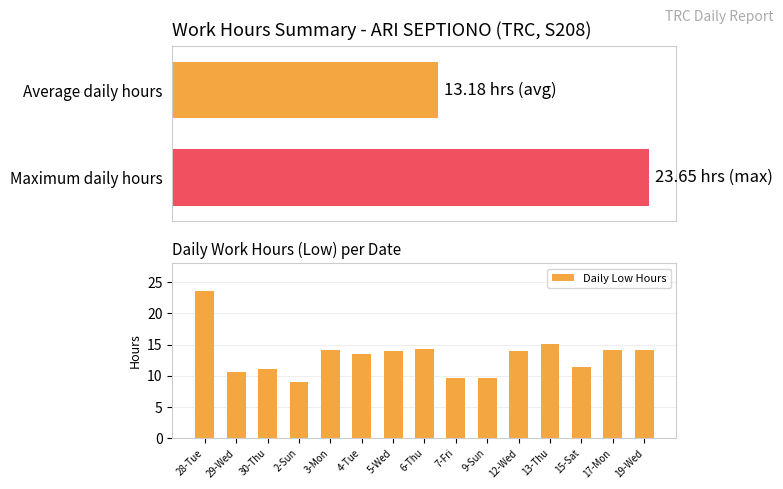

What is the sum of all Daily Low Hours values?

197.7